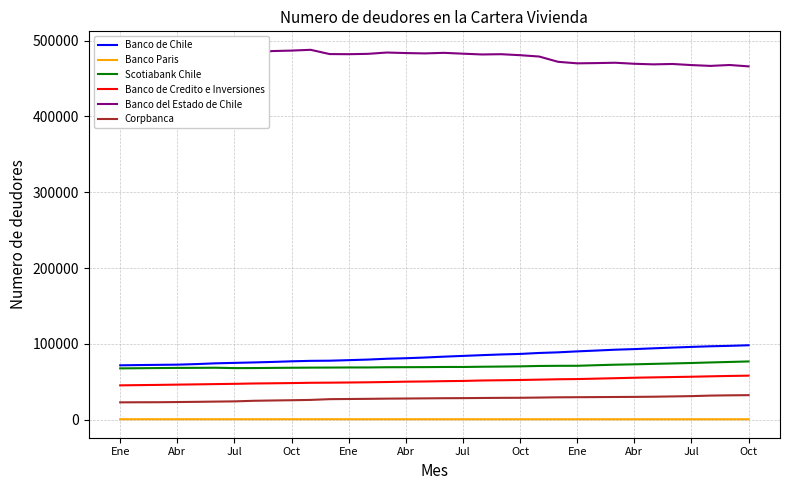

Which series has the largest total across all categories?

Banco del Estado de Chile